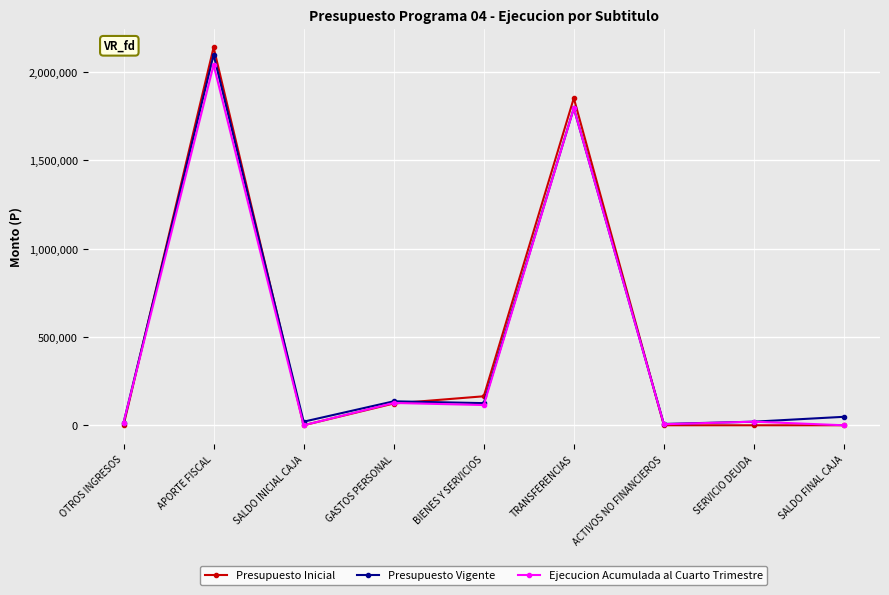

Read the Ejecucion Acumulada al Cuarto Trimestre value at SERVICIO DEUDA.

20385